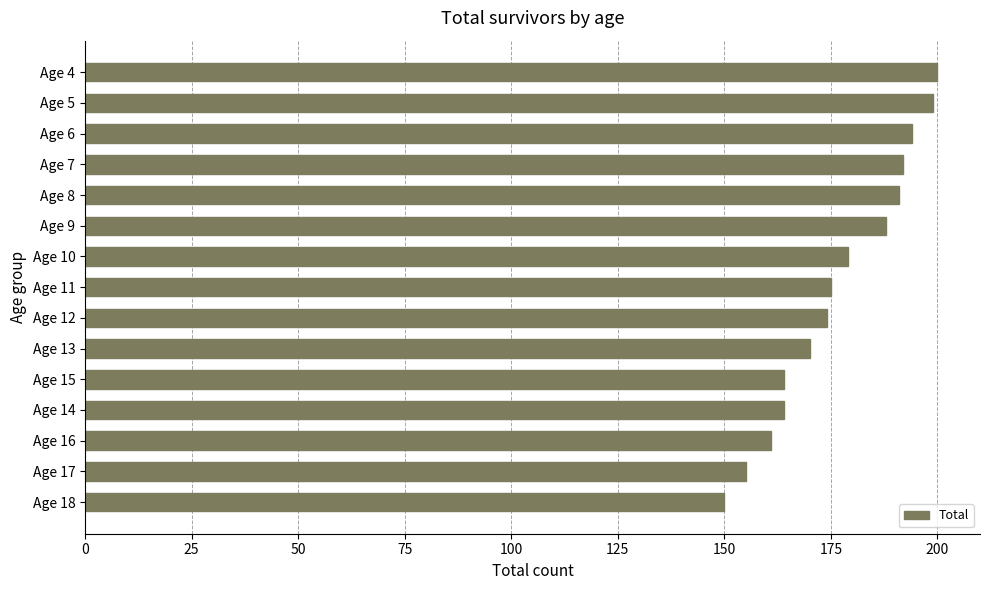

What is the average value?

177